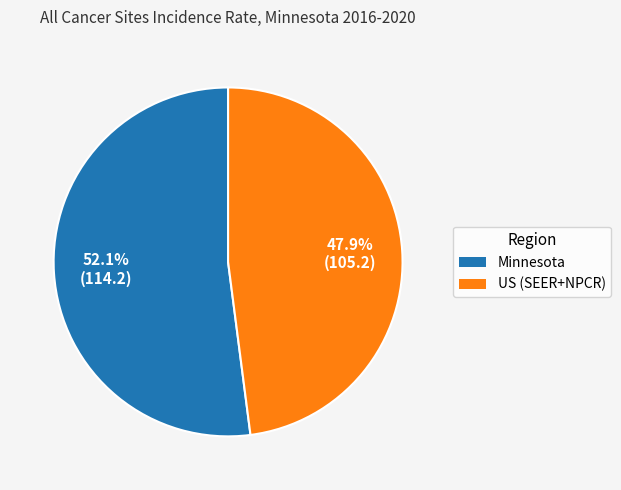

What is the total percentage of Minnesota and US (SEER+NPCR)?

100.0%